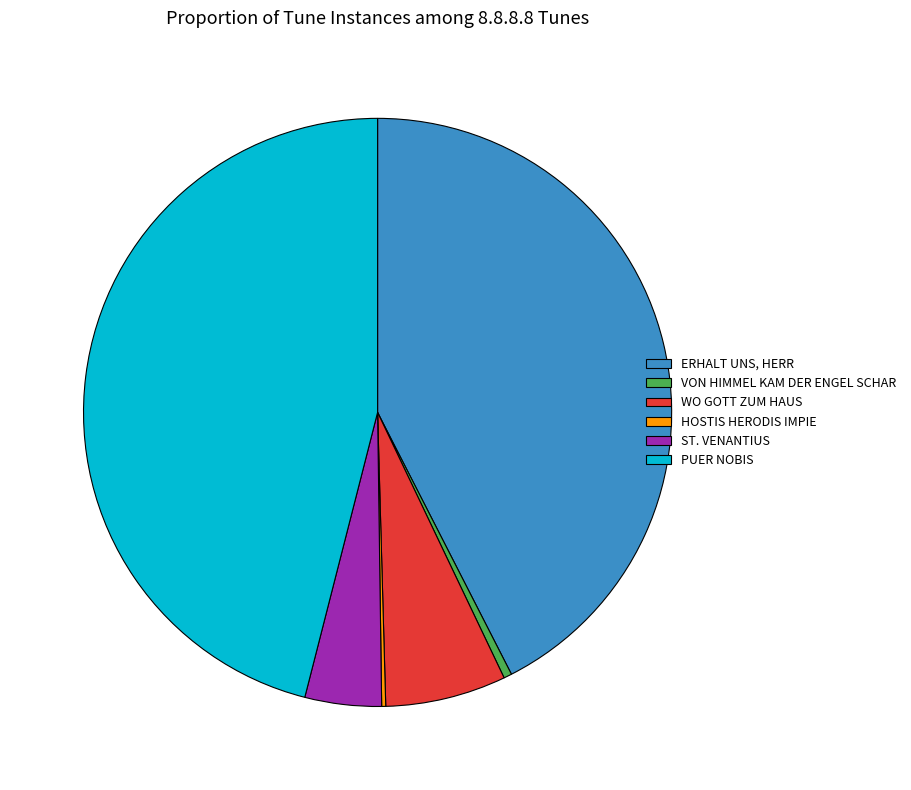

The VON HIMMEL KAM DER ENGEL SCHAR slice represents 0% of the pie. True or false?

True